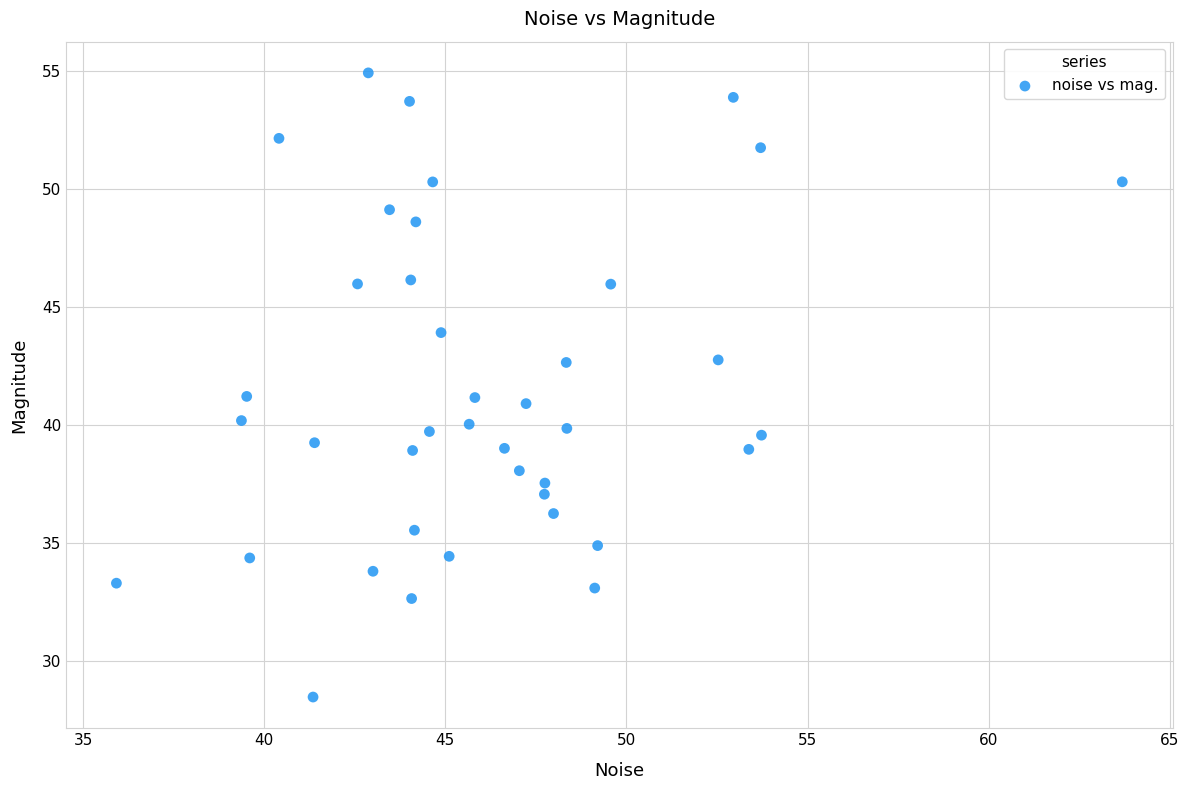

What is the range of X values (max minus min)?

27.8